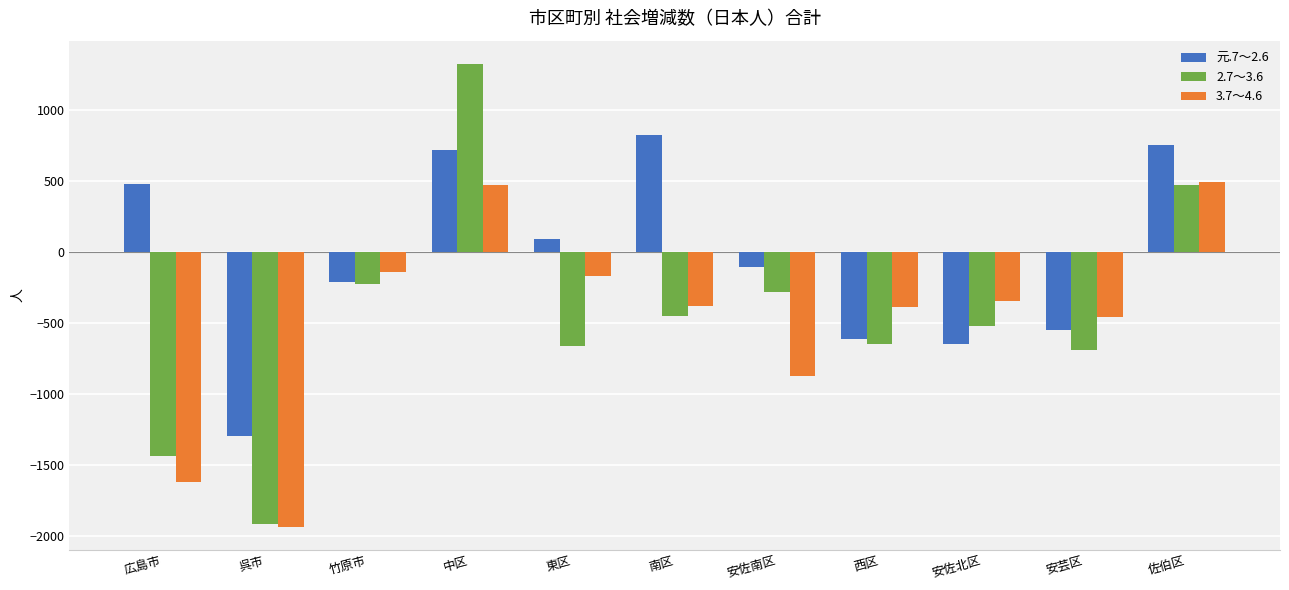

List the series in order of their peak value, lowest first.

3.7～4.6, 元.7～2.6, 2.7～3.6